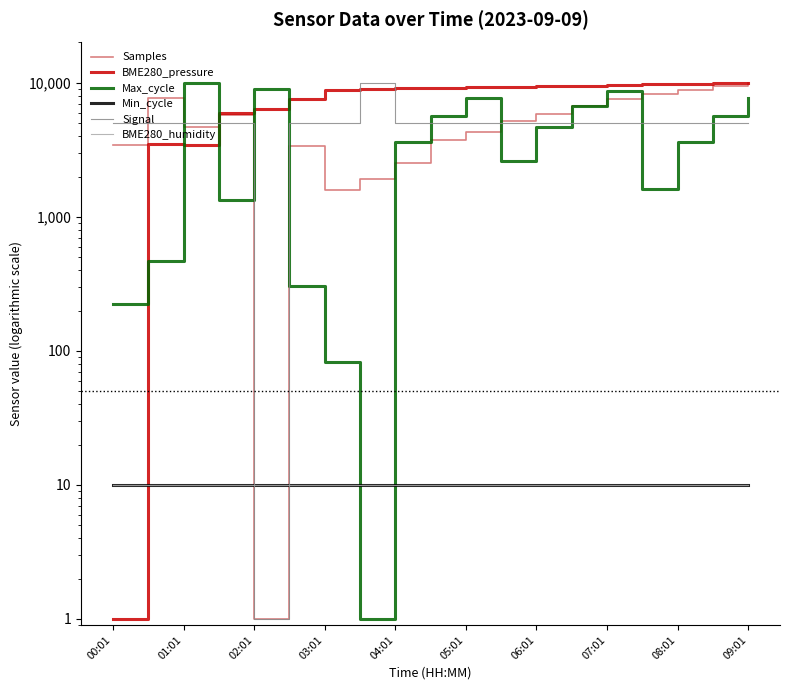

What is the maximum value shown in the chart?

10000.0